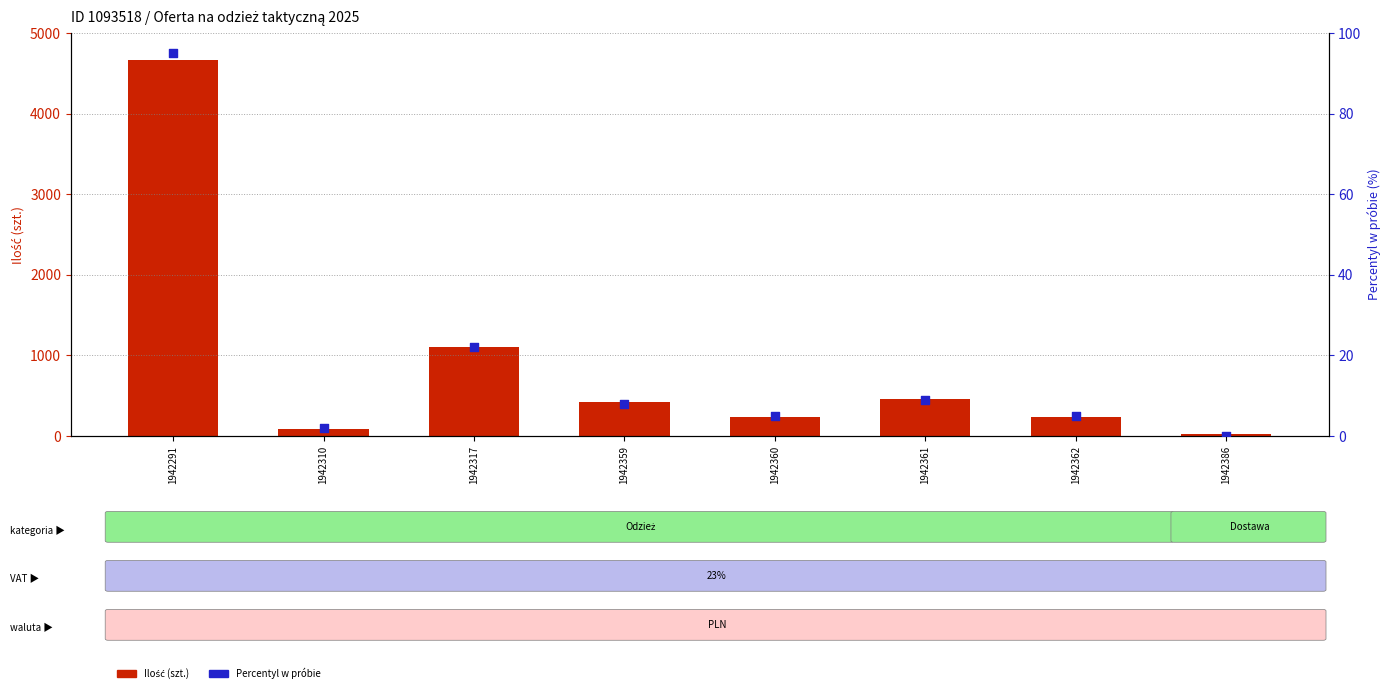

What are all the series names shown in the legend?

Ilość (szt.), Percentyl w próbie